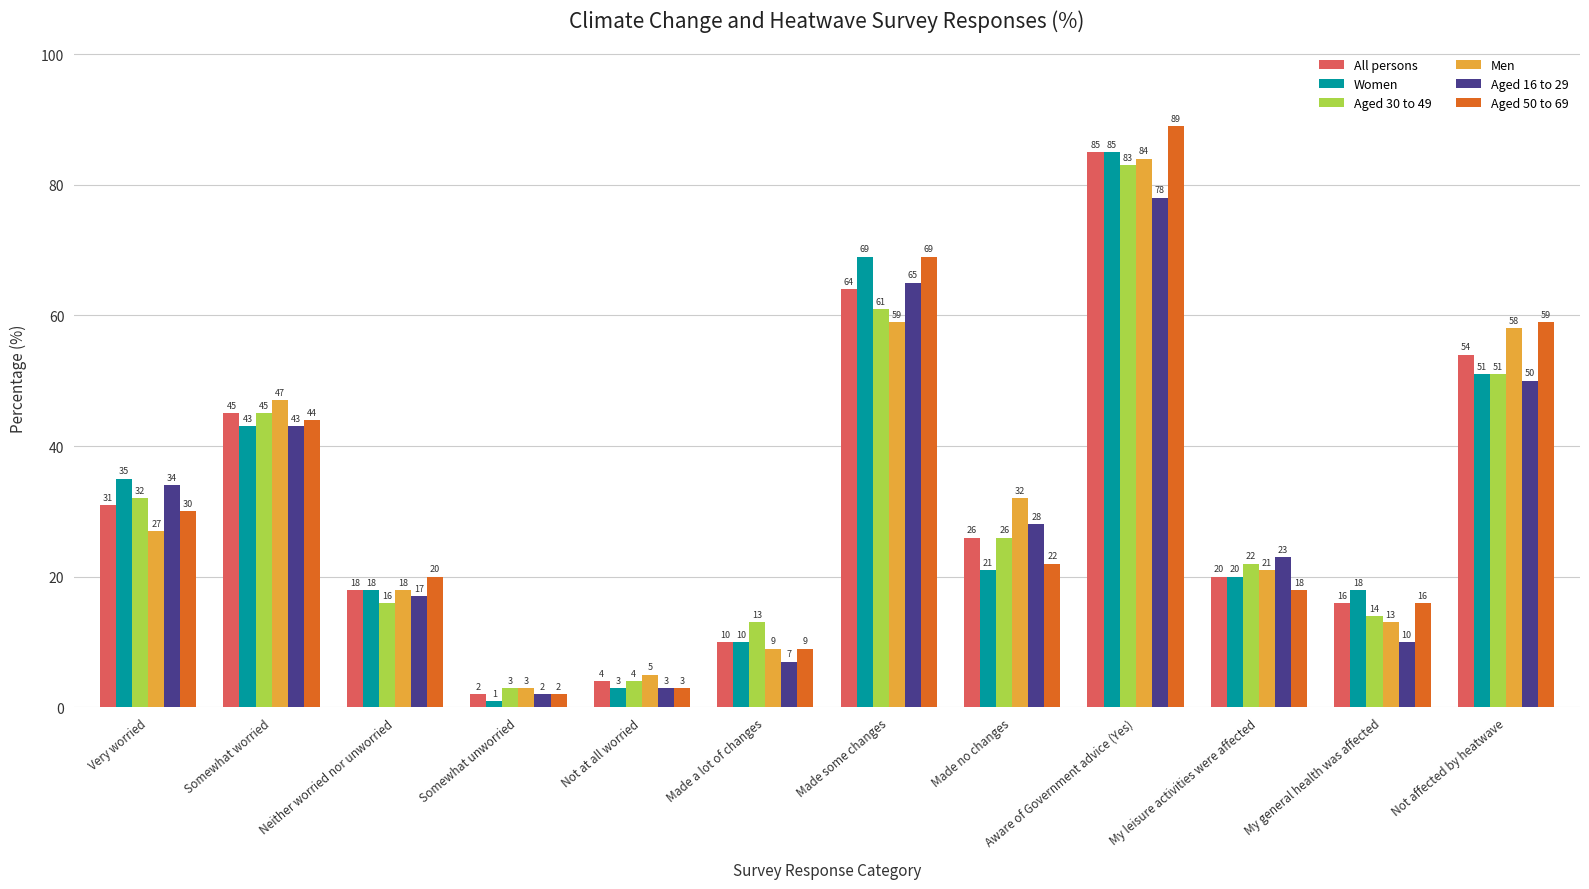

List the labels in order of Aged 30 to 49 value, largest first.

Aware of Government advice (Yes), Made some changes, Not affected by heatwave, Somewhat worried, Very worried, Made no changes, My leisure activities were affected, Neither worried nor unworried, My general health was affected, Made a lot of changes, Not at all worried, Somewhat unworried